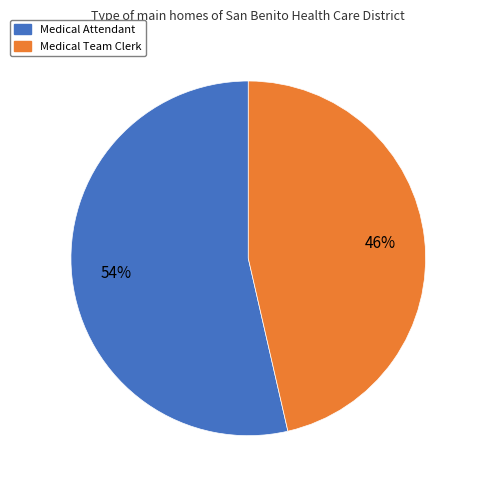

To the nearest percent, what portion does Medical Team Clerk represent?

46%